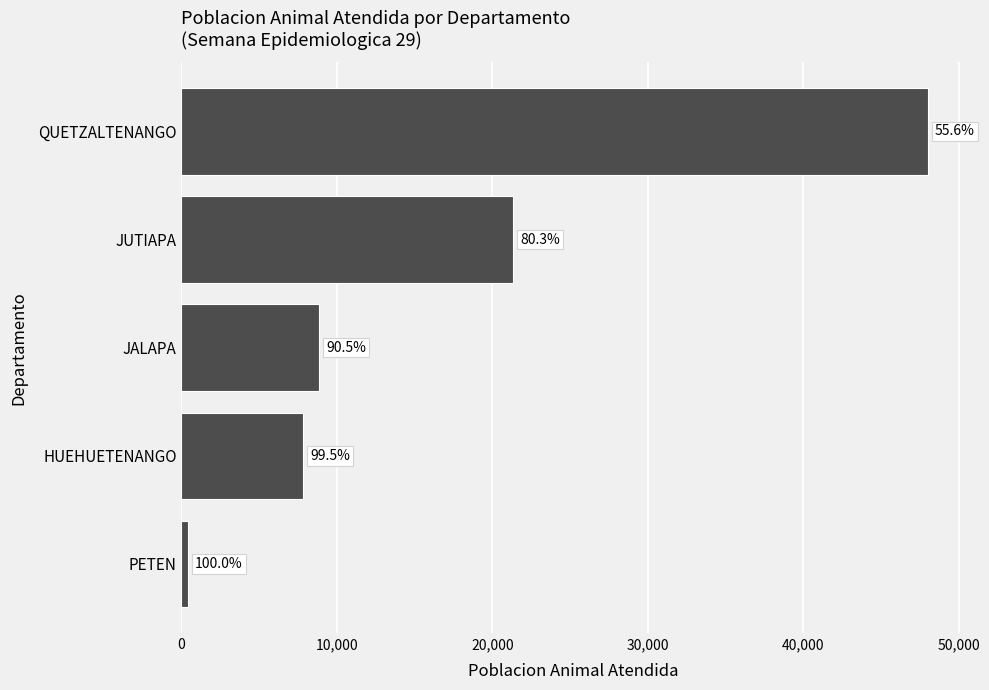

Does the chart contain any negative values?

No